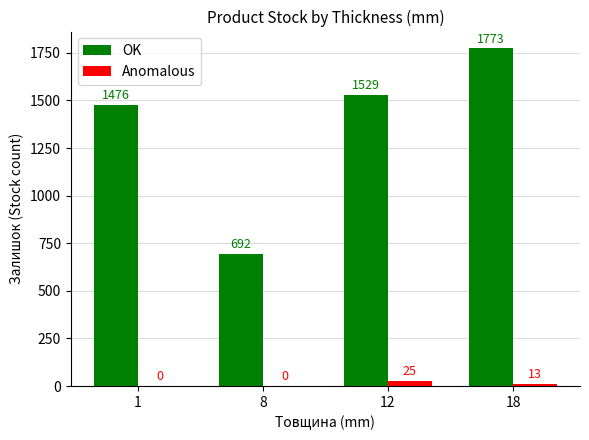

Reading right to left, transcribe all the data shown in this chart.

OK: 18=1773	12=1529	8=692	1=1476
Anomalous: 18=13	12=25	8=0	1=0